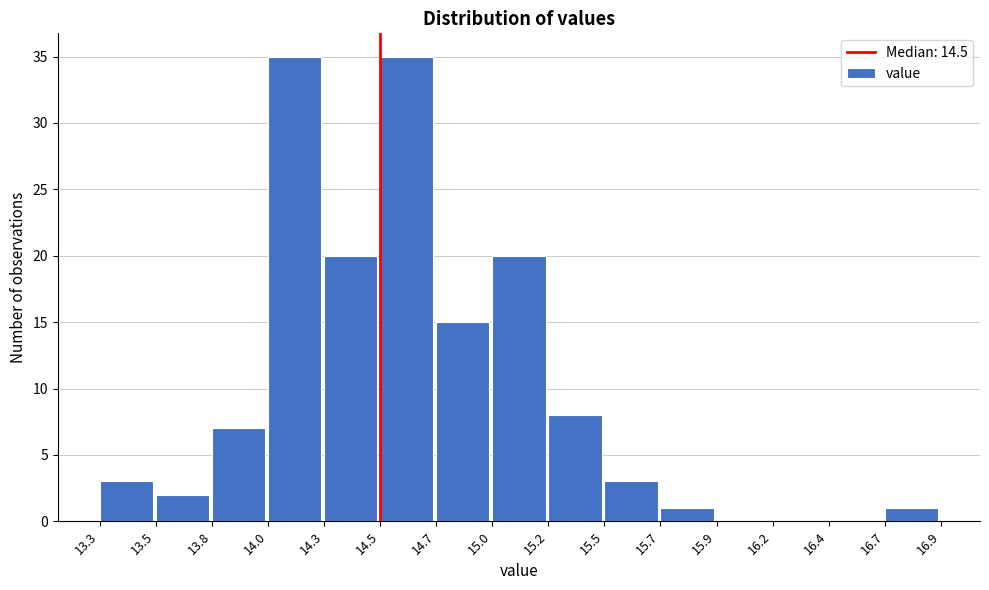

Reading right to left, extract all data points from this chart.

16.7=1	16.4=0	16.2=0	15.9=0	15.7=1	15.5=3	15.2=8	15.0=20	14.7=15	14.5=35	14.3=20	14.0=35	13.8=7	13.5=2	13.3=3